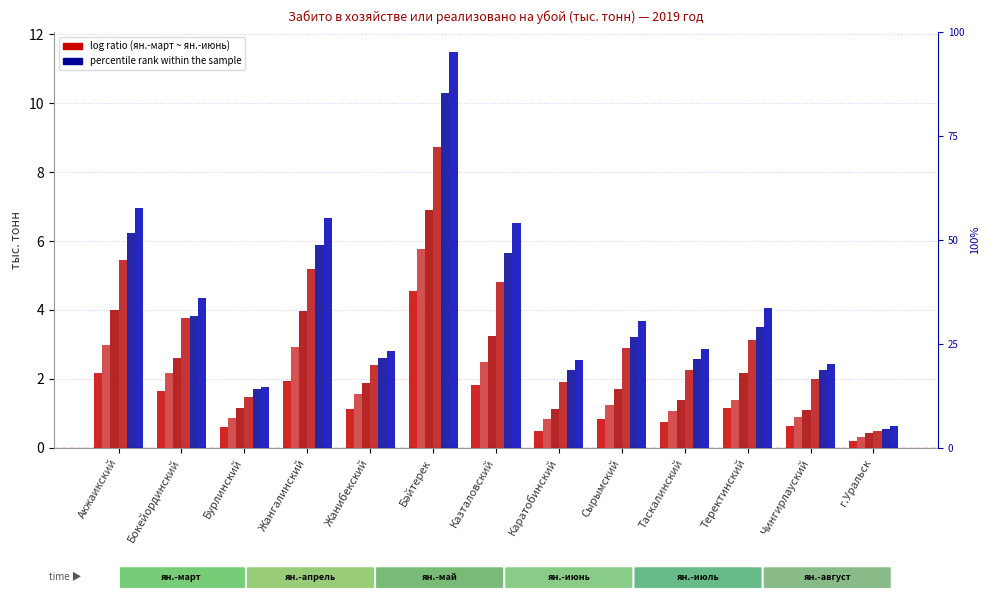

Reading right to left, extract all data points from this chart.

январь-март 2019: 0.2	0.6	1.1	0.8	0.8	0.5	1.8	4.5	1.1	1.9	0.6	1.7	2.2
январь-апрель 2019: 0.3	0.9	1.4	1.1	1.2	0.8	2.5	5.8	1.6	2.9	0.9	2.2	3.0
январь-май 2019: 0.4	1.1	2.2	1.4	1.7	1.1	3.2	6.9	1.9	4.0	1.2	2.6	4.0
январь-июнь 2019: 0.5	2.0	3.1	2.3	2.9	1.9	4.8	8.7	2.4	5.2	1.5	3.8	5.4
январь-июль 2019: 0.6	2.3	3.5	2.6	3.2	2.3	5.6	10.3	2.6	5.9	1.7	3.8	6.2
январь-август 2019: 0.6	2.4	4.1	2.9	3.7	2.5	6.5	11.5	2.8	6.7	1.8	4.4	7.0